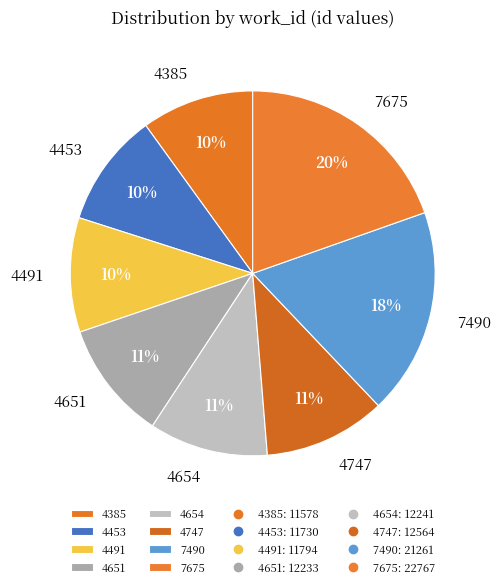

How many segments does this pie chart have?

8